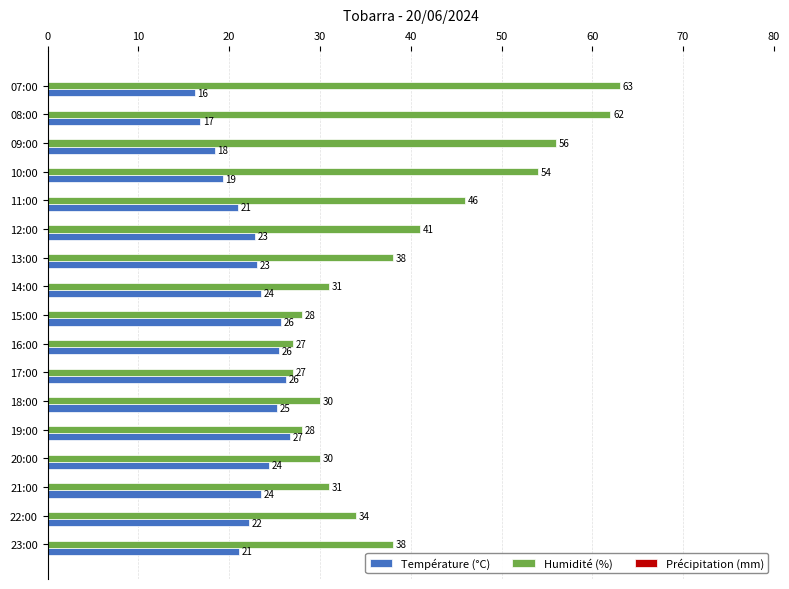

Rank the series by their maximum value, from highest to lowest.

Humidité (%), Température (°C)